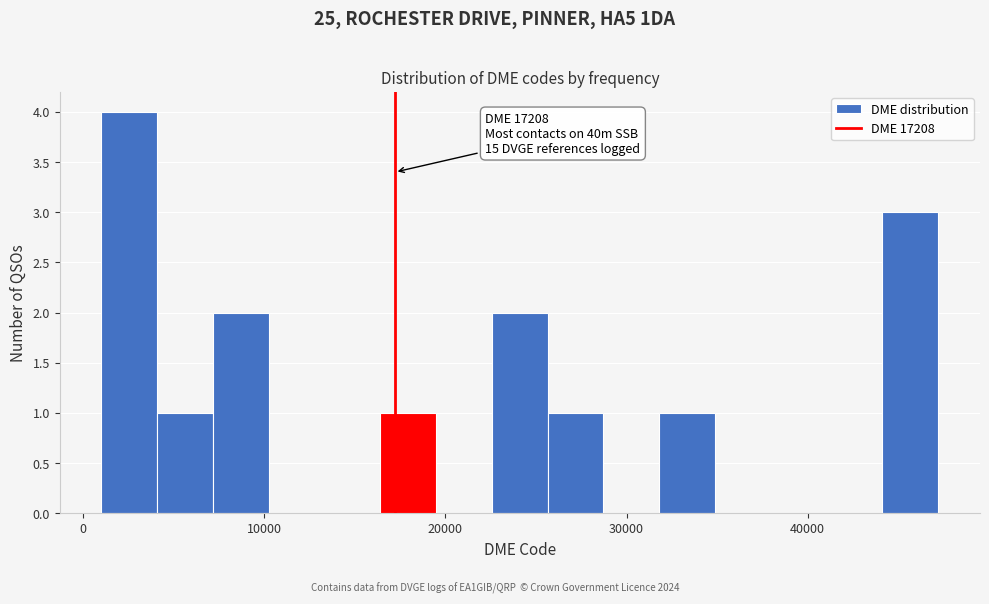

Around what value on the x-axis is the tallest bar? Give the approximate position of its centre, as read against the axis.

3000